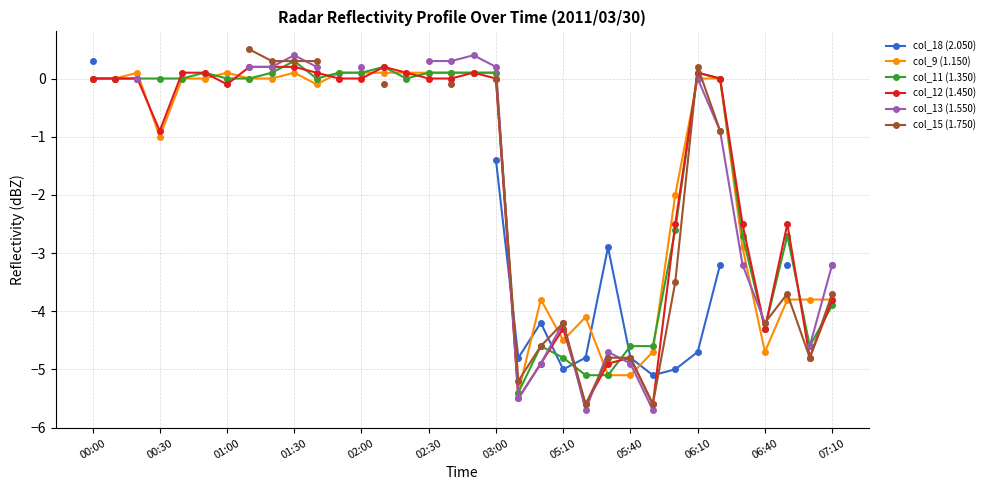

True or false: col_13 (1.550) has a value of -0.9 at 28.

True